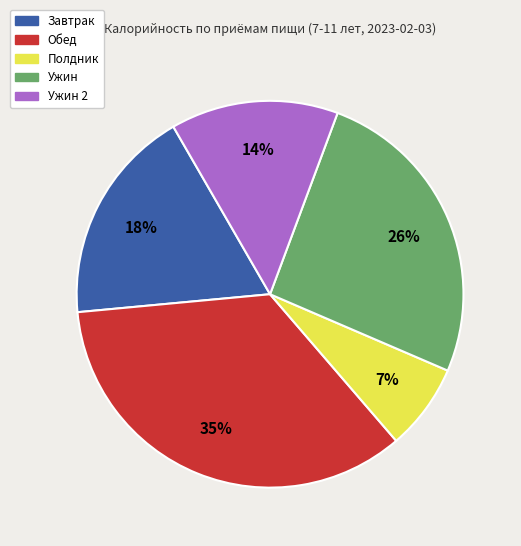

To the nearest percent, what is the difference between the Ужин 2 and Полдник slice percentages?

7%